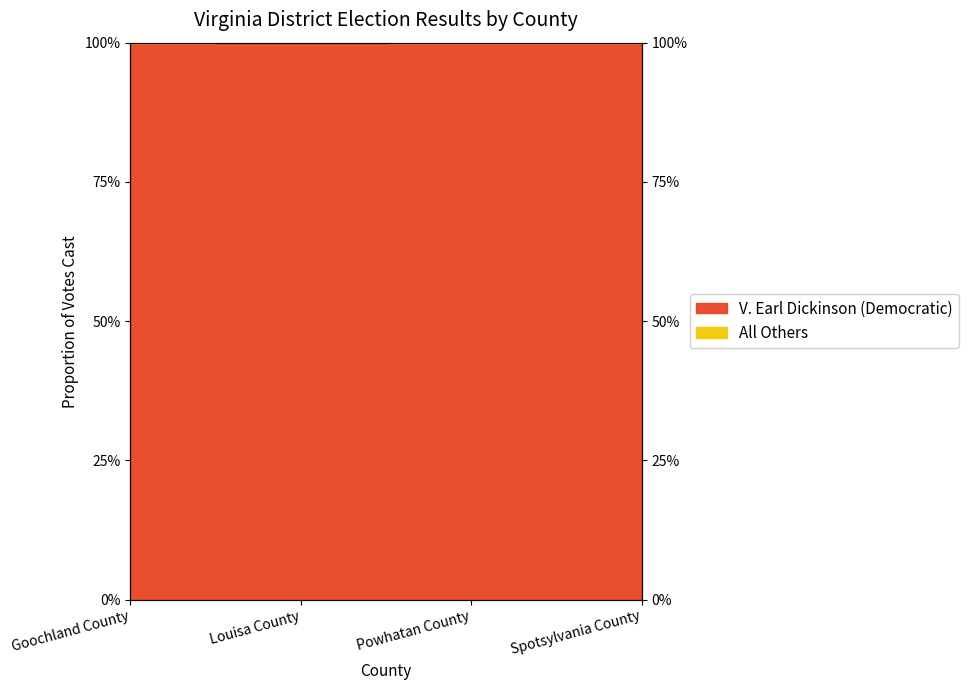

Reading left to right, what are all the values shown in this chart?

1.0	1.0	1.0	1.0